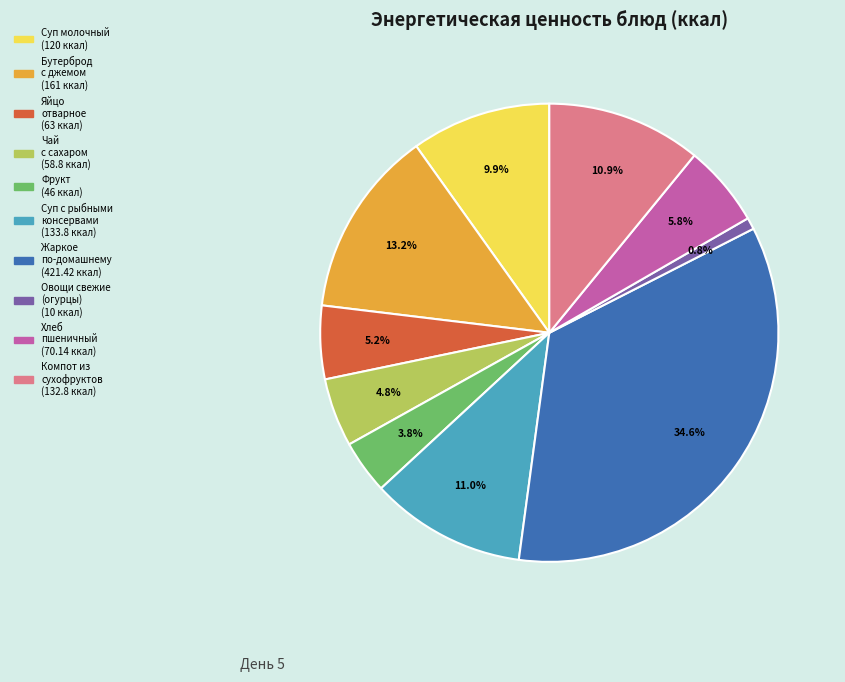

Does any single category account for the majority?

No